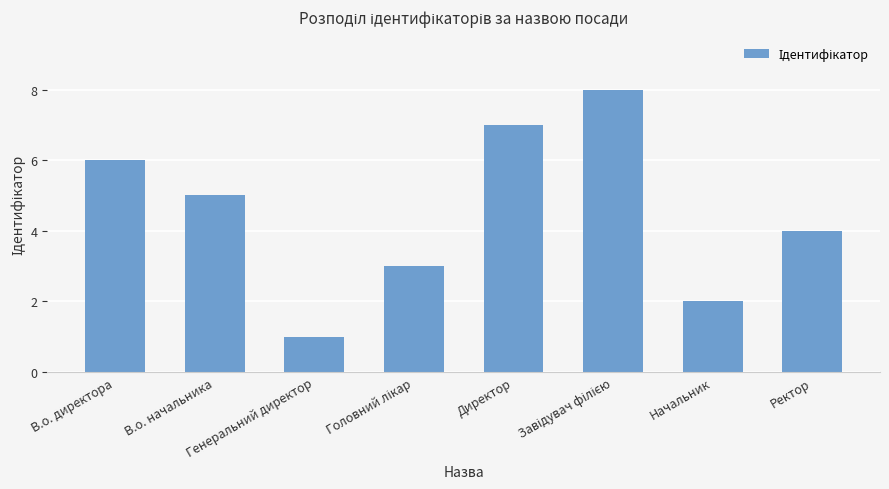

Reading right to left, list all the values displayed in this chart.

4	2	8	7	3	1	5	6